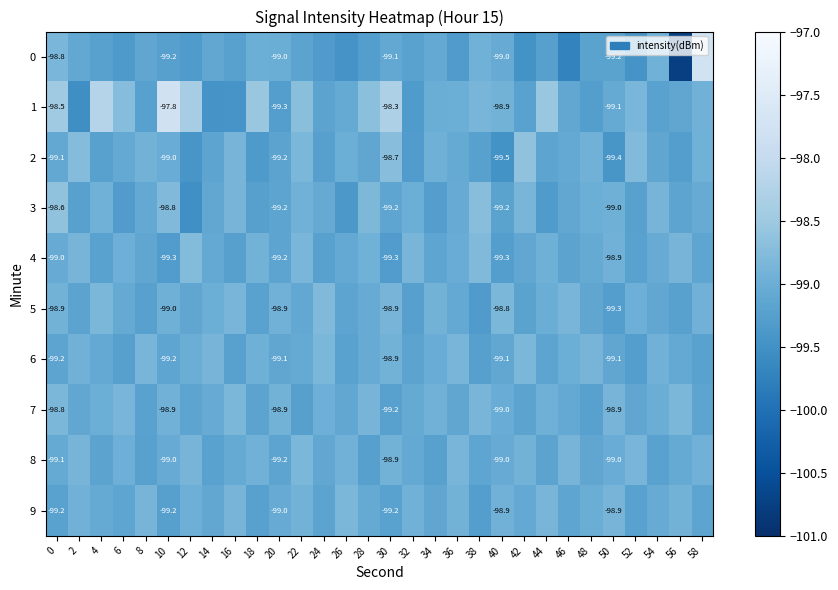

The 9 series shows -39.7 at 16. True or false?

False